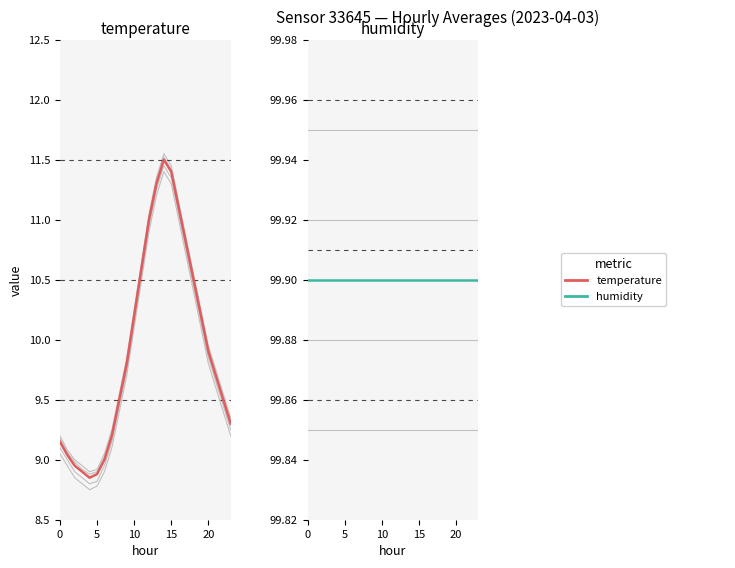

What is the total value across all series at 12?

110.9